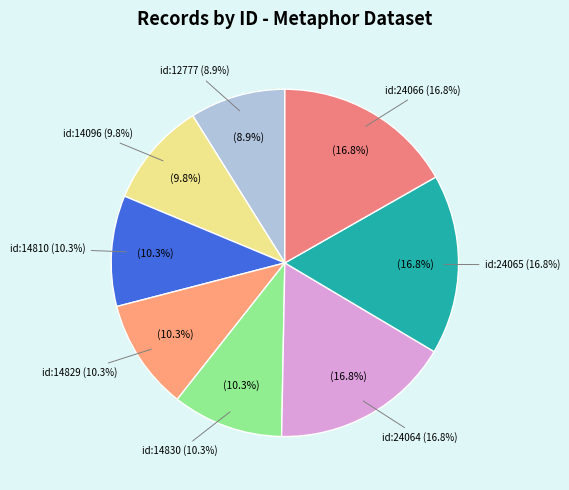

What is the change in value from 2009-09-14 (id:14829) to 2014-06-20 (id:24066)?

+9237